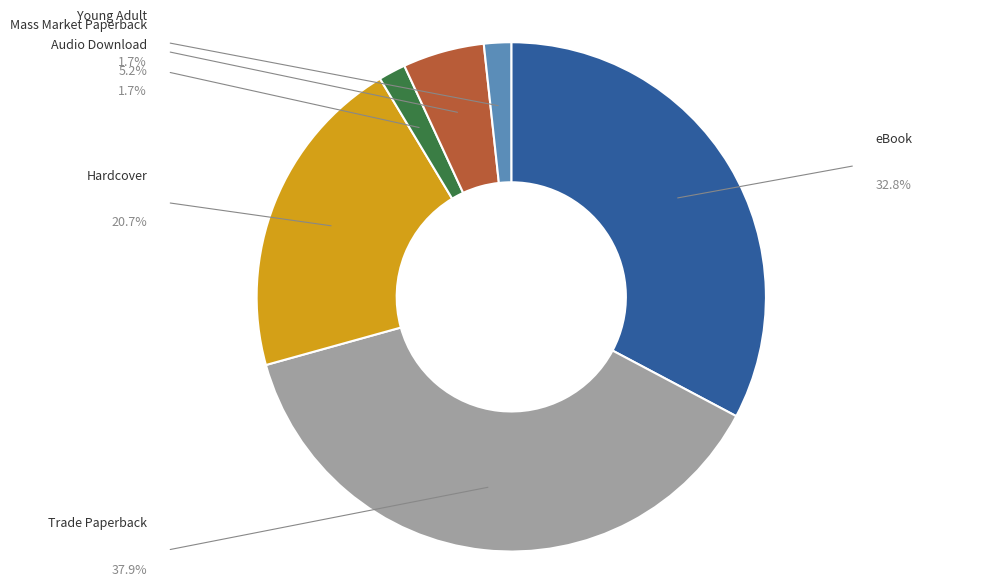

Does any single category account for the majority?

No